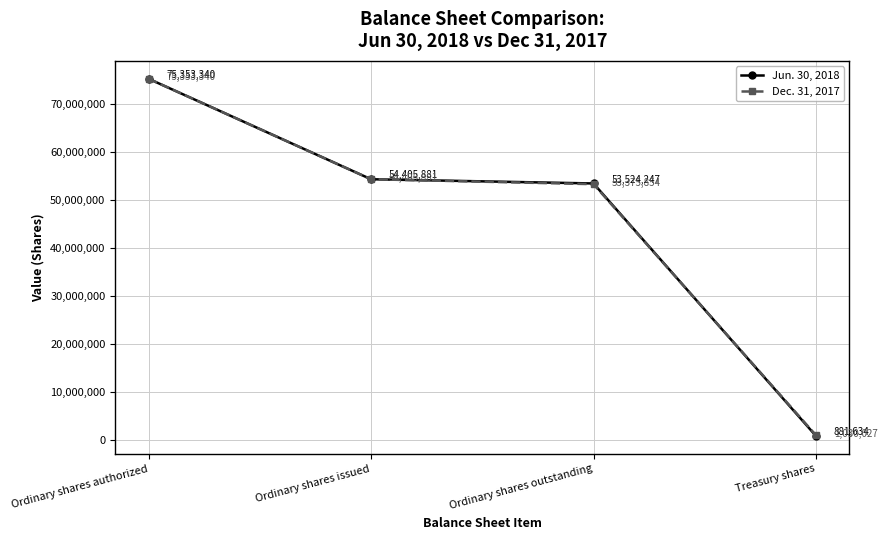

At which label does Dec. 31, 2017 first exceed 54405881?

Ordinary shares authorized